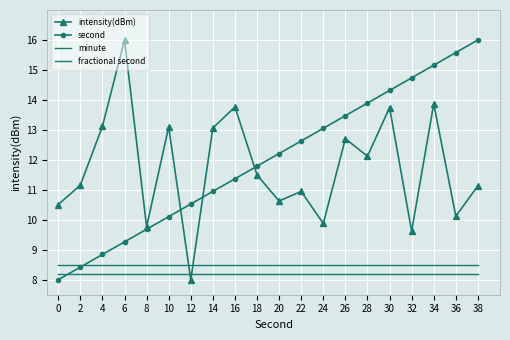

At which label is intensity(dBm) closest to 12?

28